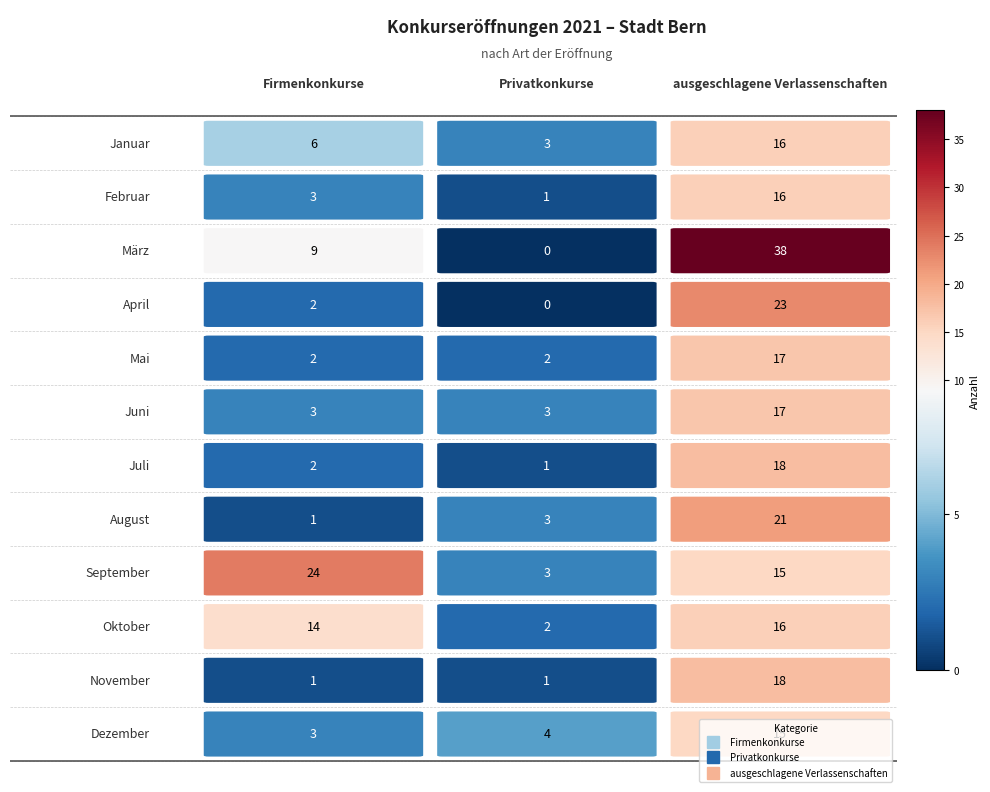

What is the spread (max minus min) of values at 10?

17